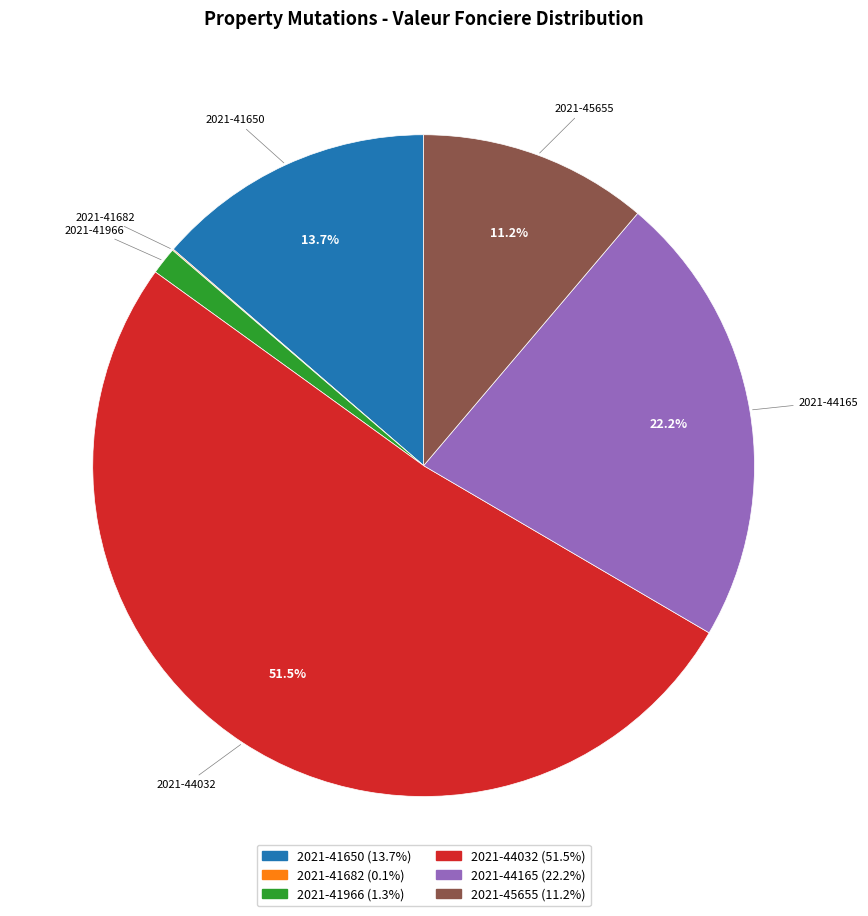

Combined, what portion of the pie is 2021-41650 and 2021-44165?

35.9%